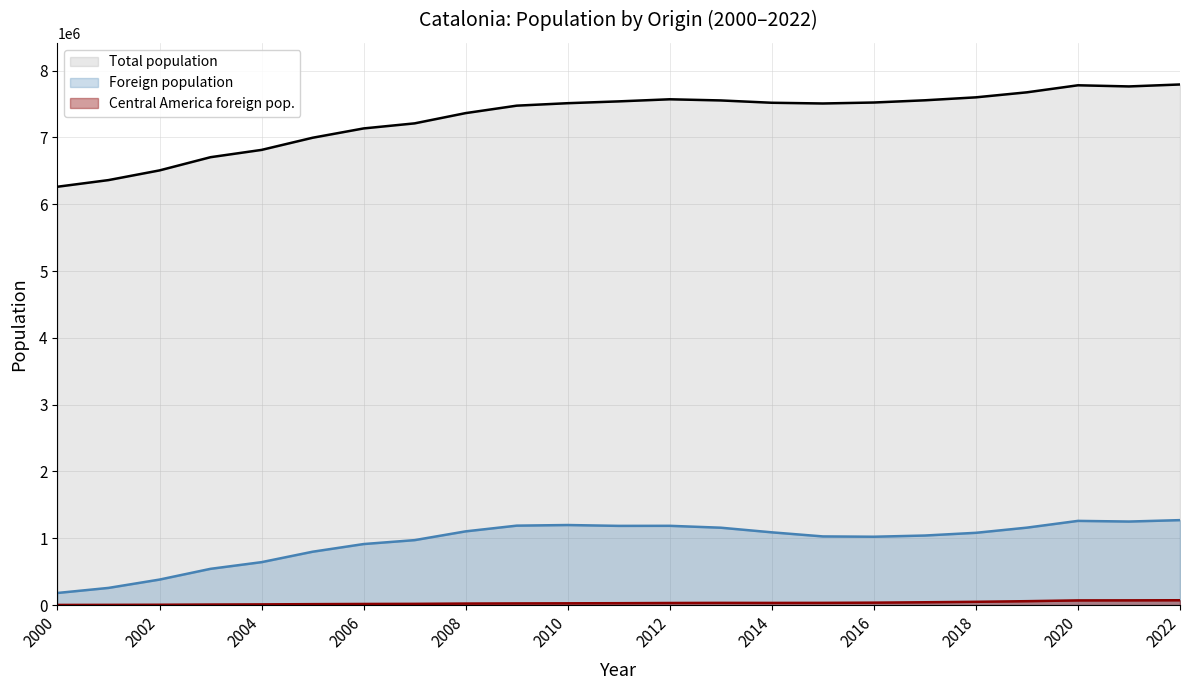

Which series has the largest total across all categories?

Total population